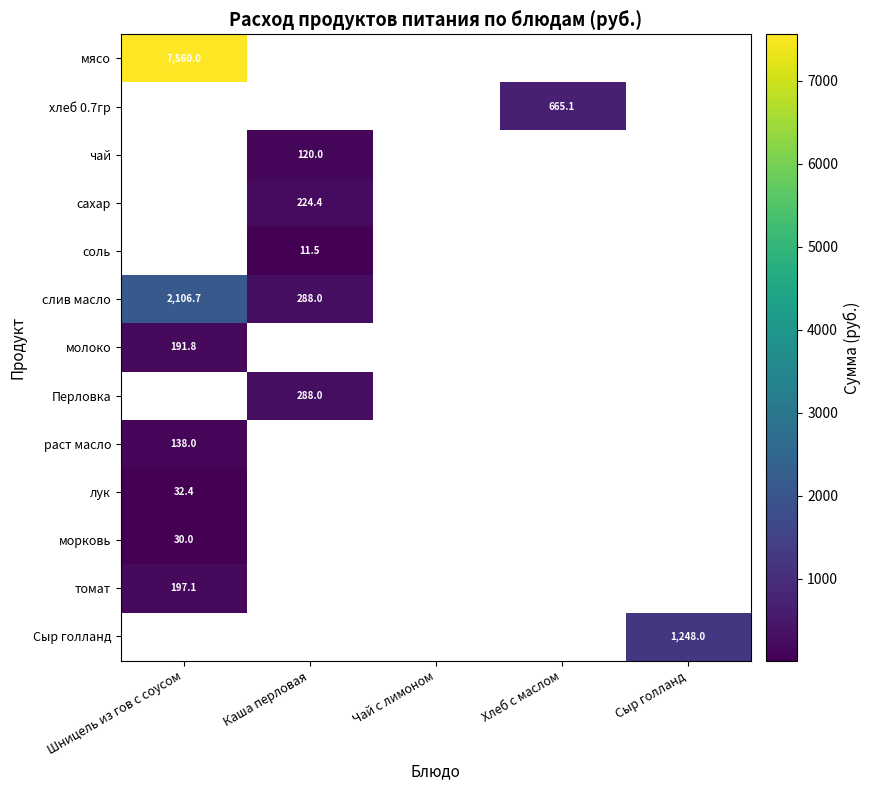

Is it true that лук equals 52.3 at Шницель из гов с соусом?

False